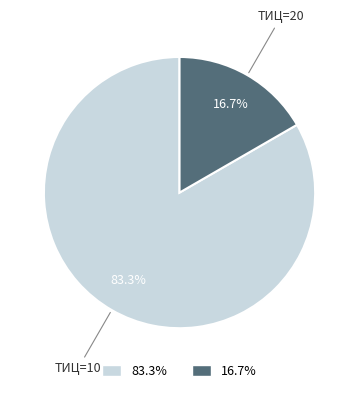

To the nearest percent, what is the difference between the largest and smallest slice percentages?

67%